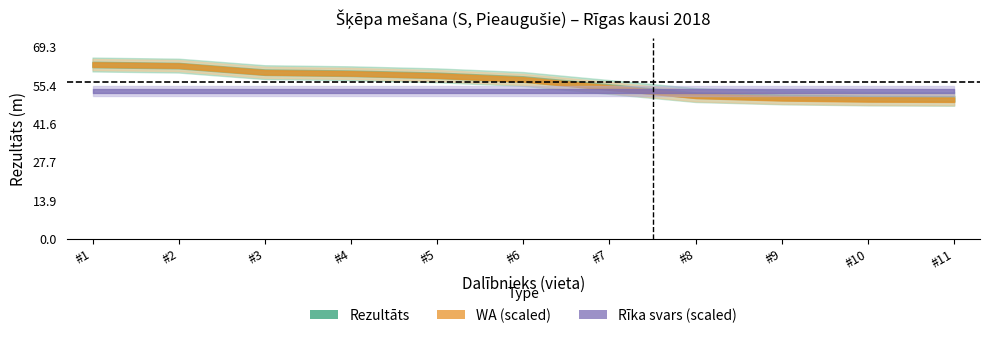

Which series has the widest spread of values?

WA